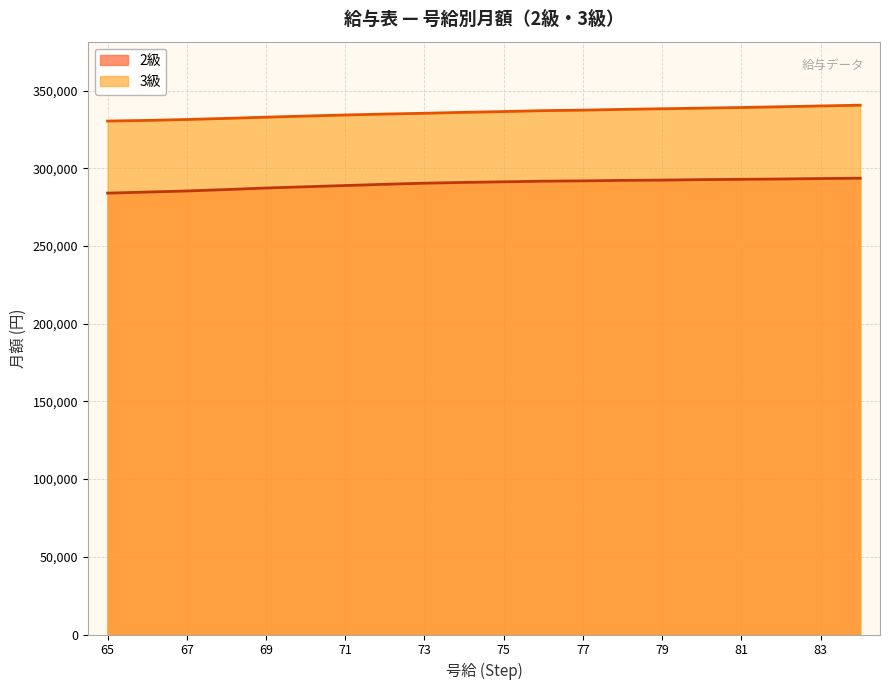

What is the sum of all 2級 values?

5800900